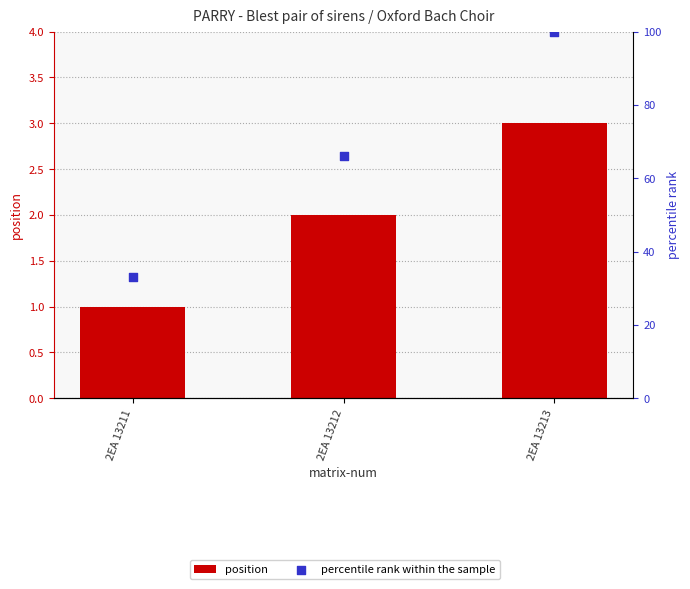

Is the value of percentile rank within the sample at 2EA 13213 greater than the value of position at 2EA 13211?

Yes